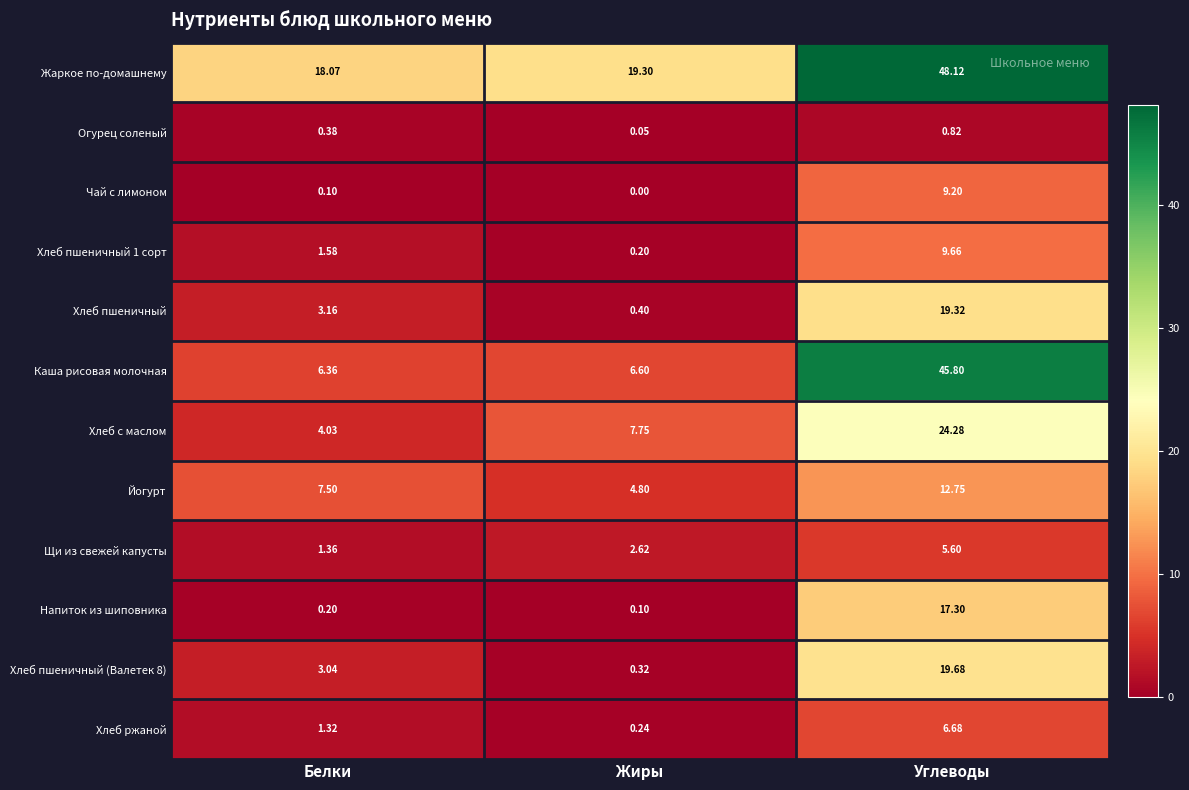

Which category has the highest value across all series?

Углеводы